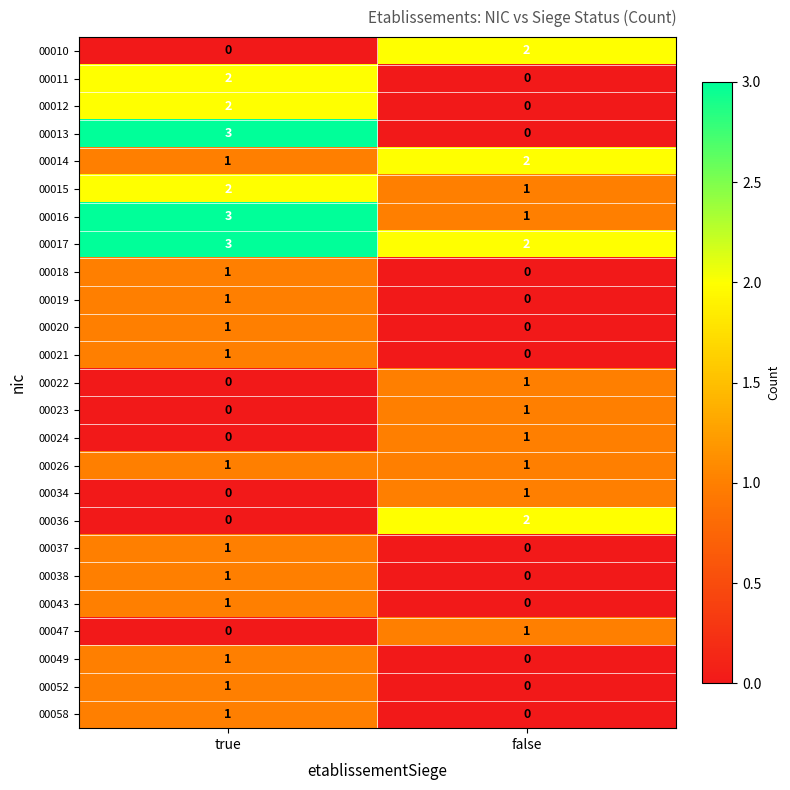

At which category is the sum across all series the highest?

true